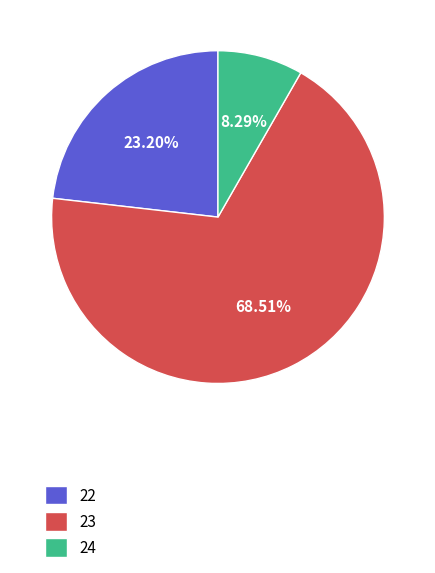

Is 22 the majority of the pie?

No